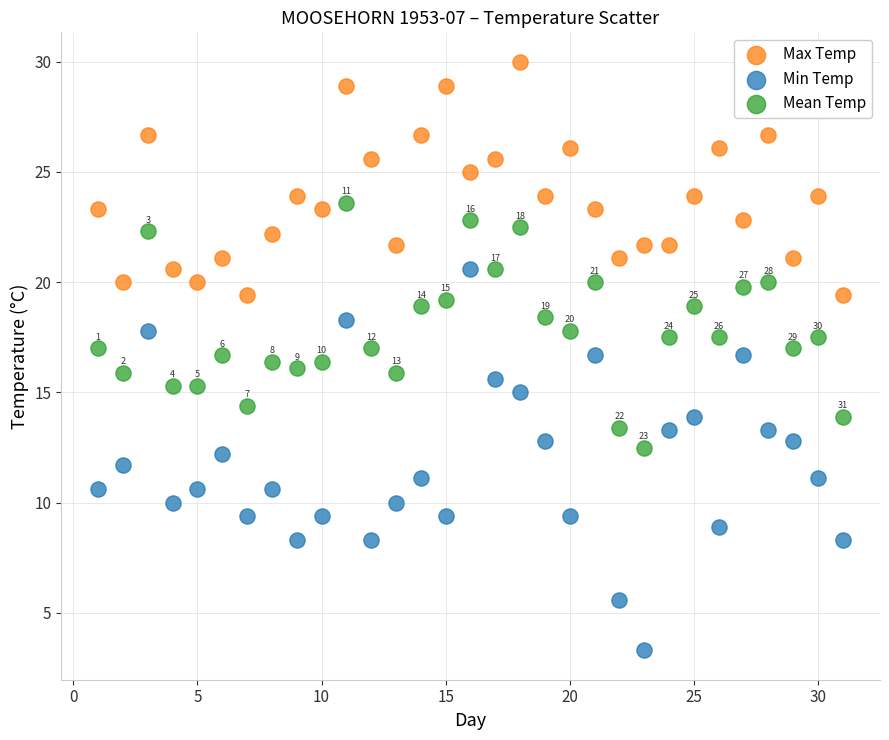

Which series contains the highest Y value?

Max Temp